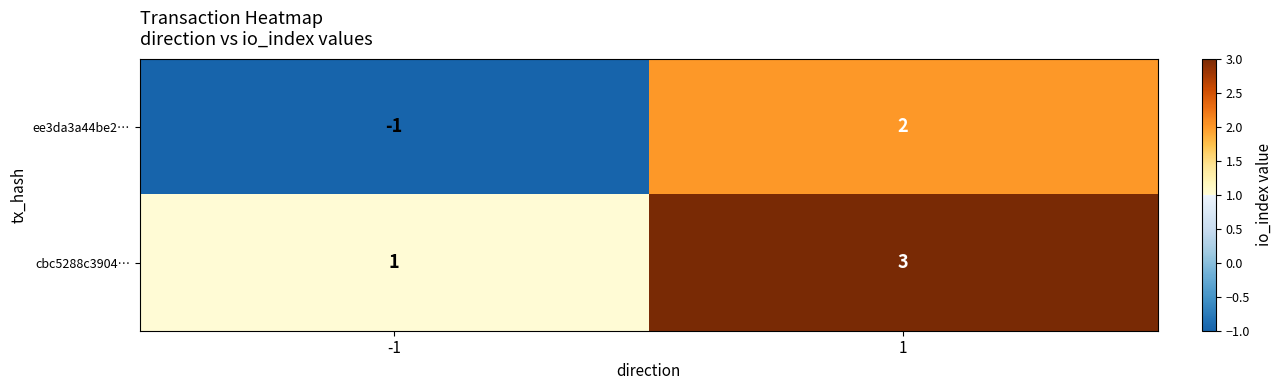

At which category does the chart reach its minimum across all series?

-1